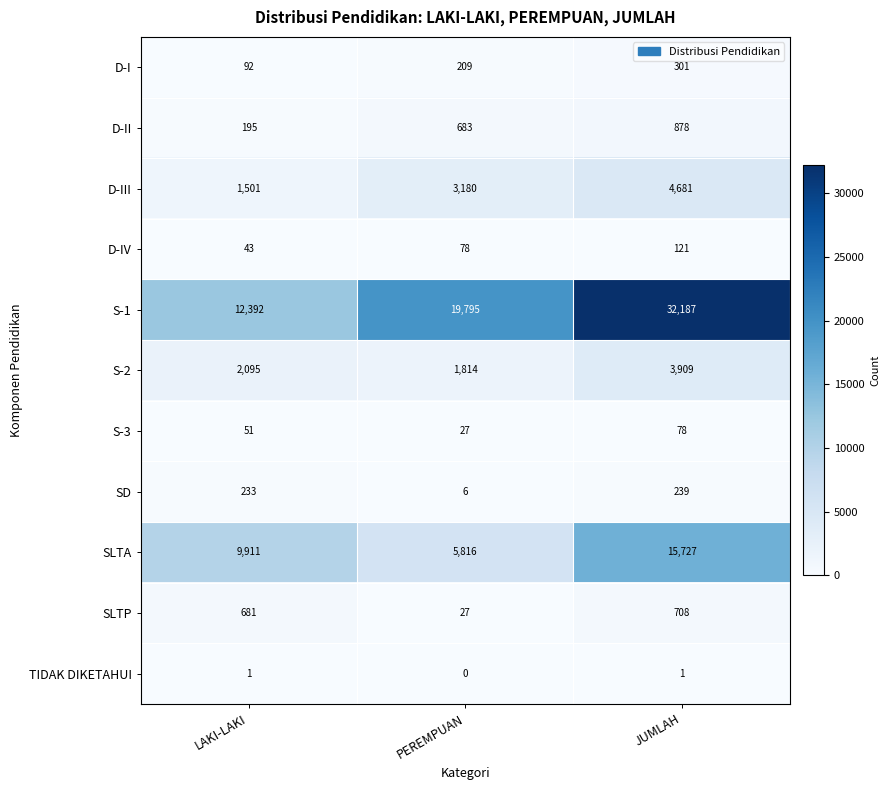

What is the total value across all series at LAKI-LAKI?

27195